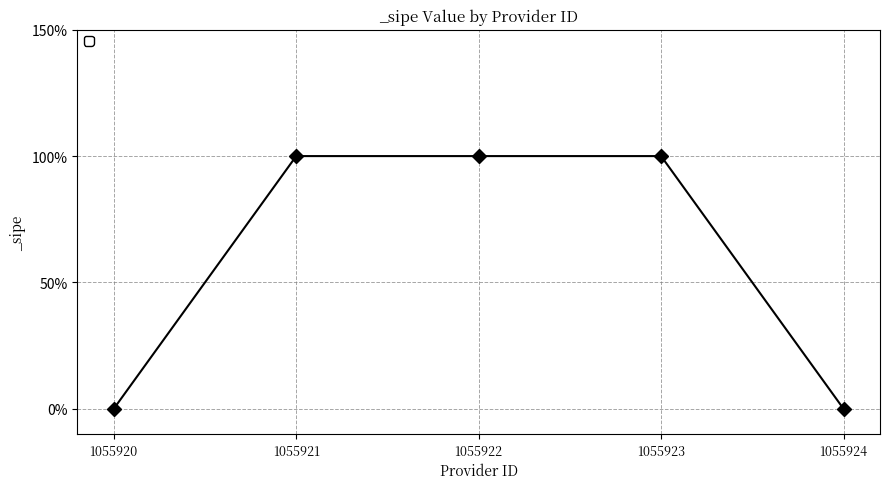

Does the chart have visible grid lines?

Yes